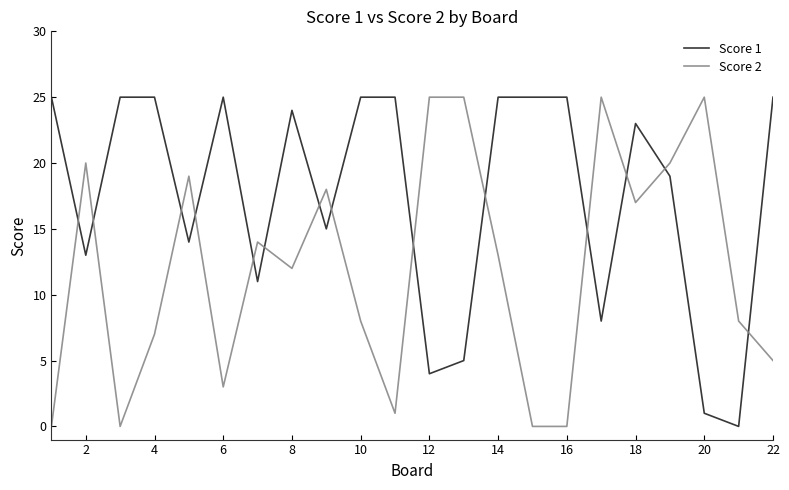

Rank the series by their average value, from highest to lowest.

Score 1, Score 2